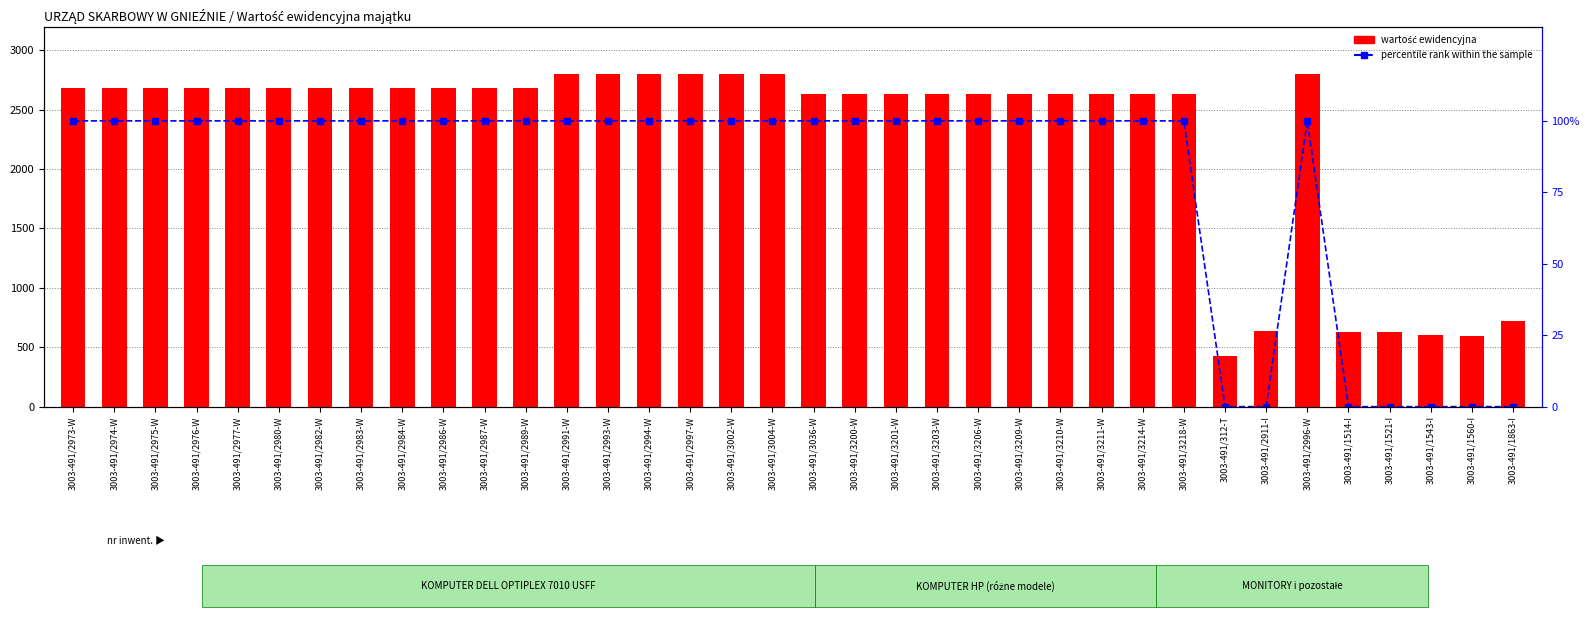

What is the maximum value for wartość ewidencyjna?

2800.0